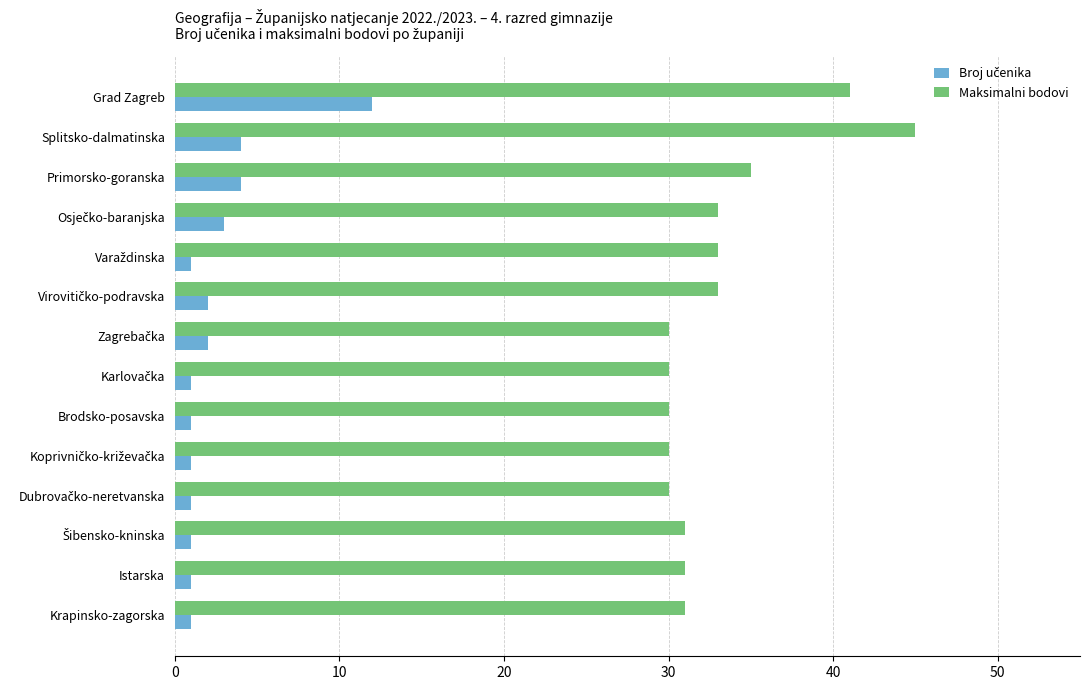

True or false: Maksimalni bodovi has a value of 30 at Brodsko-posavska.

True